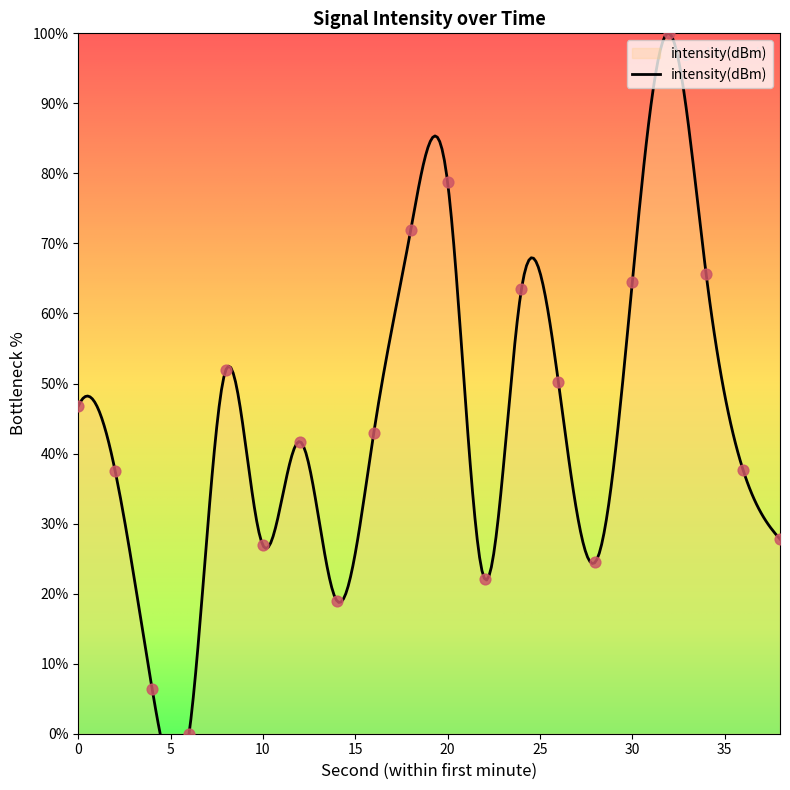

What is the change in value from 0 to 34?

+18.9